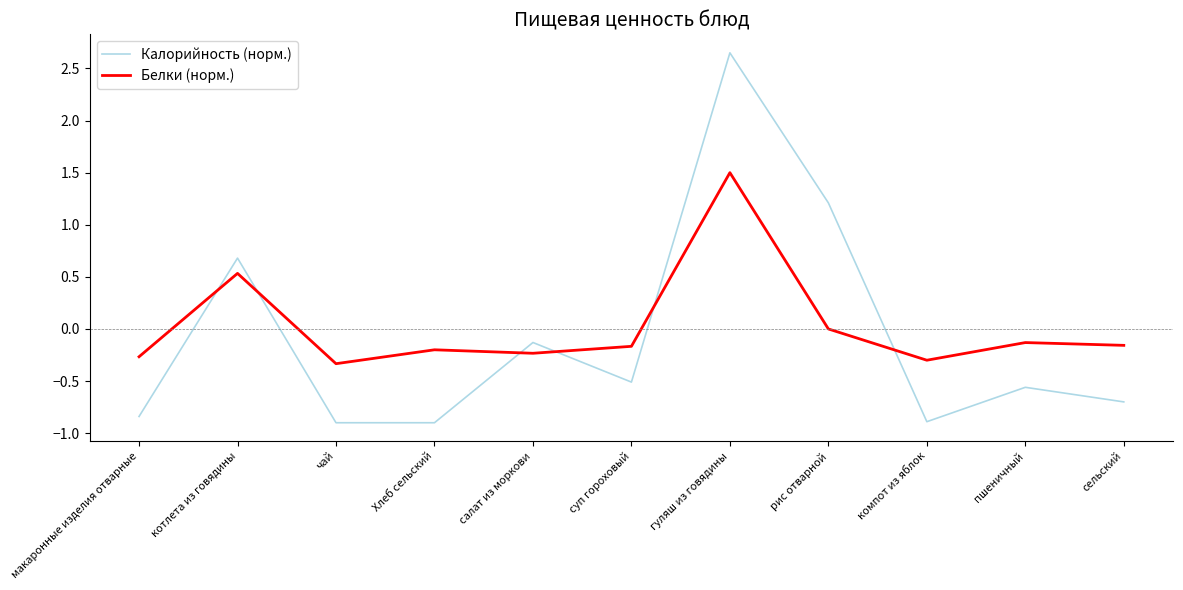

The value of Калорийность (норм.) at Хлеб сельский is -1.3. True or false?

False